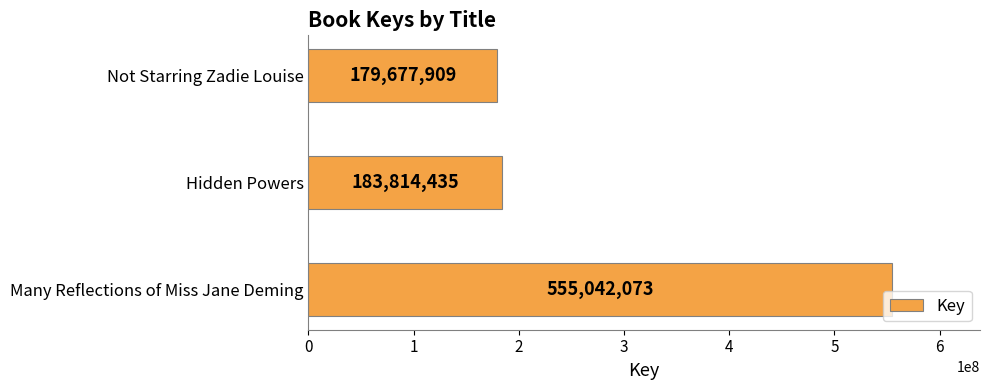

Is it true that the value at Hidden Powers is 183814435?

True